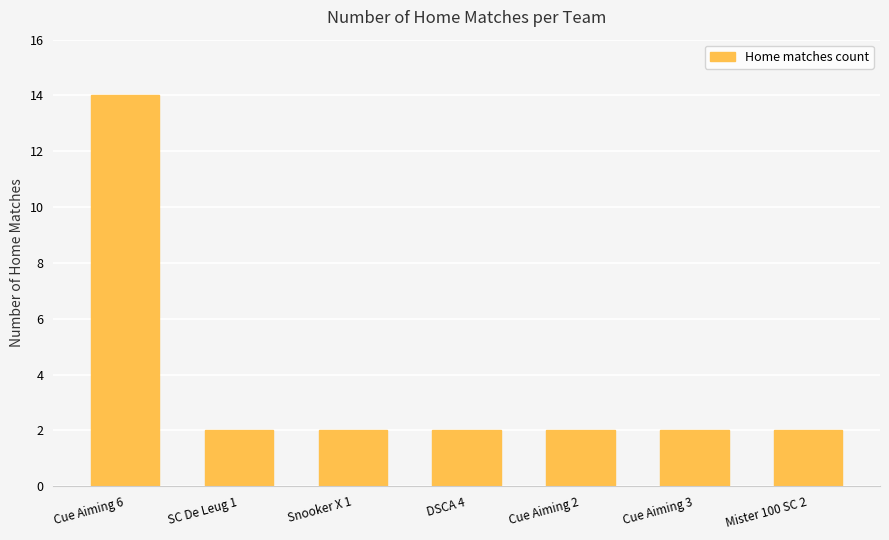

Which has a higher value, Snooker X 1 or Cue Aiming 6?

Cue Aiming 6